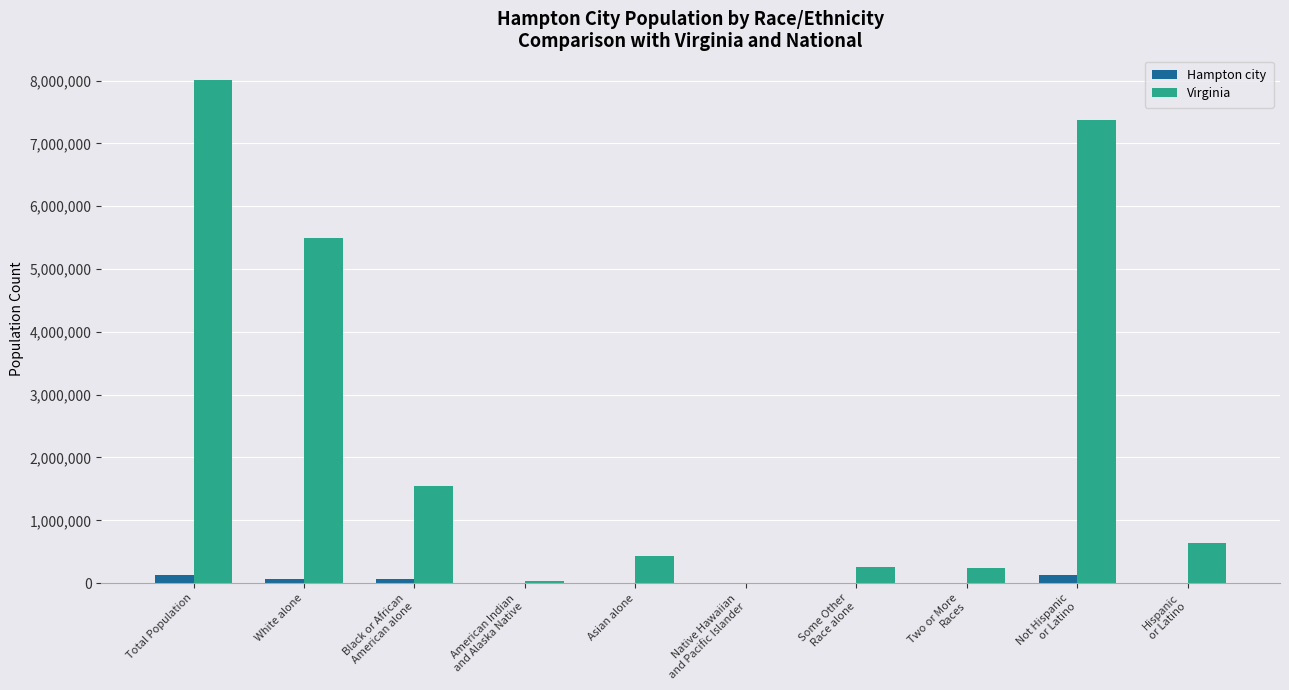

What is the average value of the Hampton city series?

41231